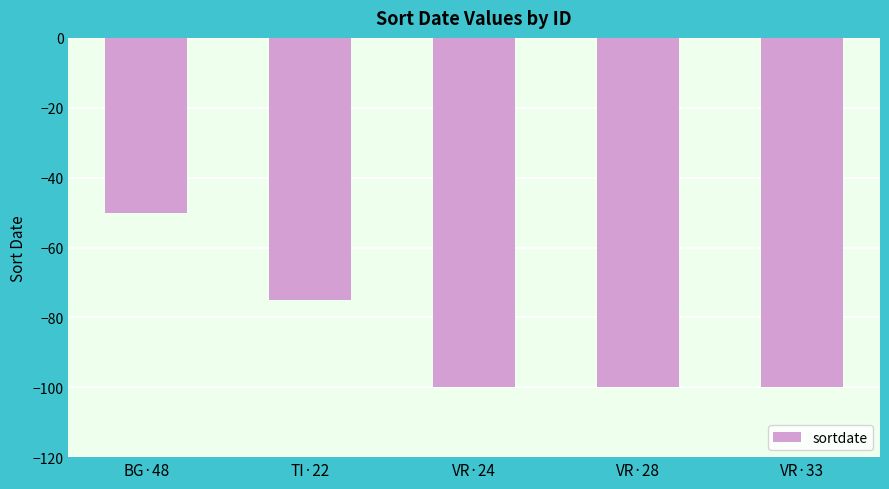

True or false: the data shows -100 at VR·33.

True